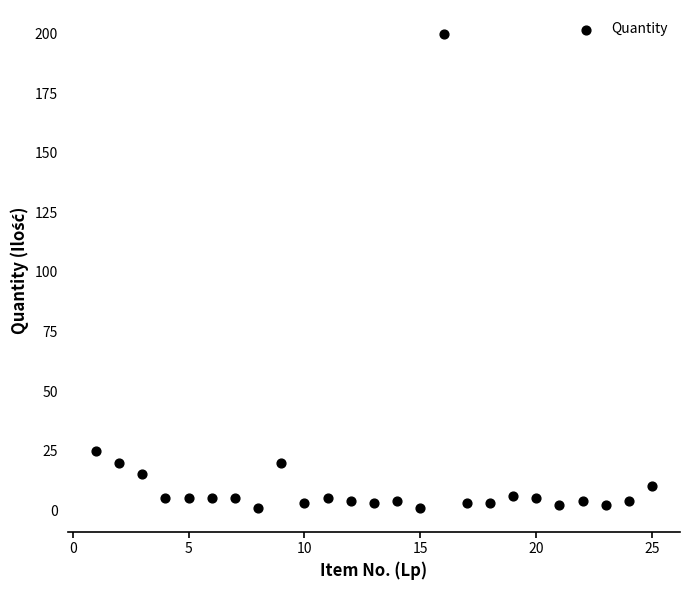

What Y value in the scatter plot is closest to 100?

25